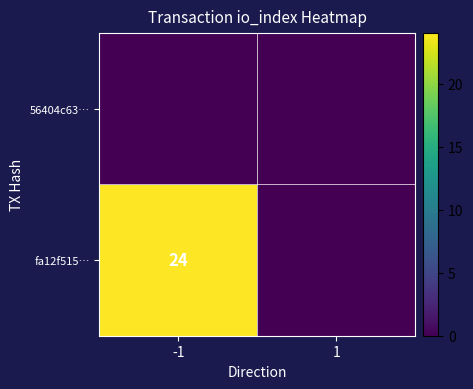

What is the sum of the fa12f515… values at 1 and -1?

24